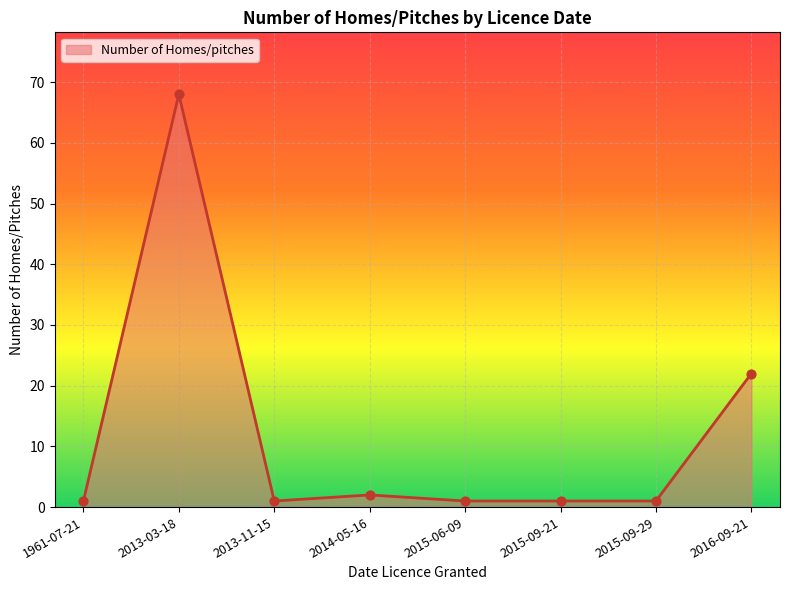

Approximately how many times larger is the value at 2013-03-18 compared to 1961-07-21?

68.0